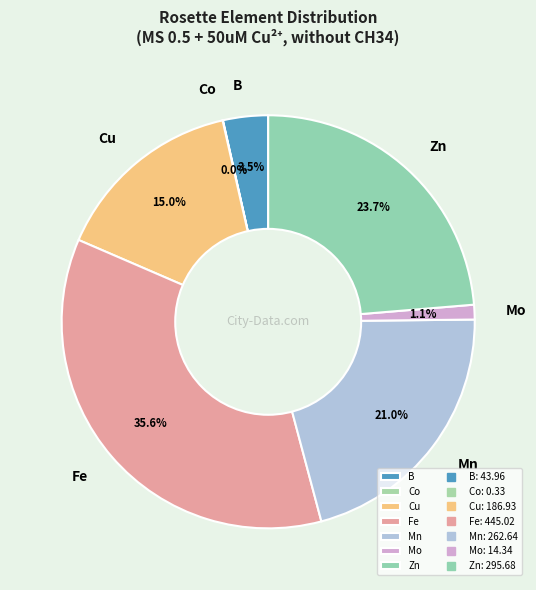

To the nearest percent, what is the combined percentage of Fe and Mo?

37%